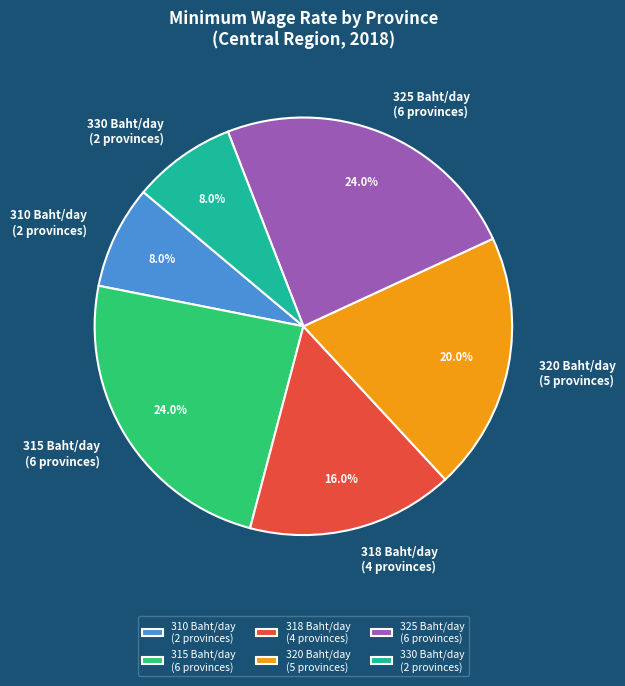

Approximately how many times larger is the value at 318 Baht/day (4 provinces) compared to 320 Baht/day (5 provinces)?

0.8